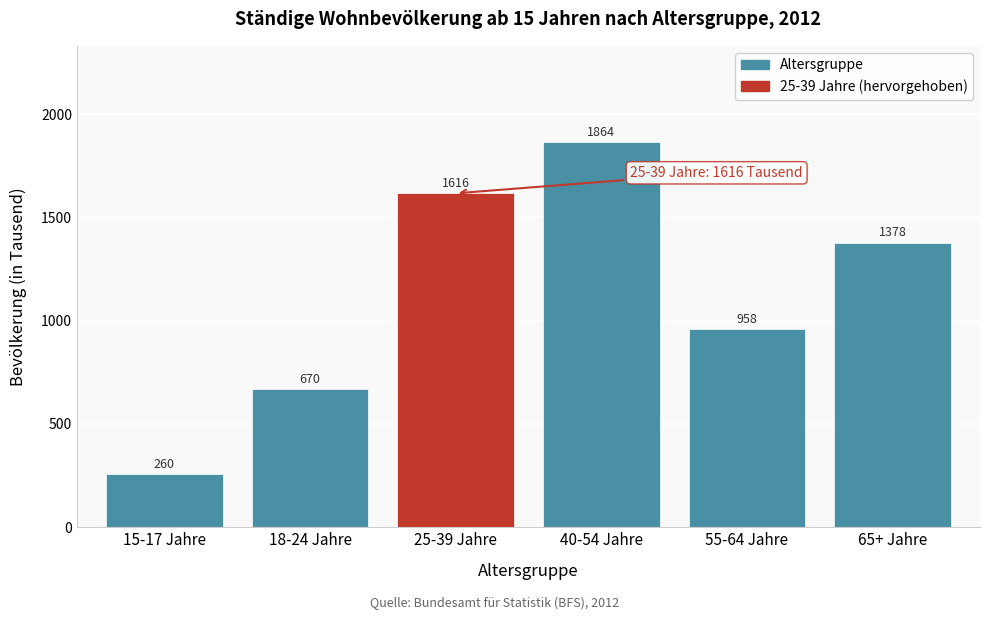

At which label does the data first exceed 1378?

25-39 Jahre